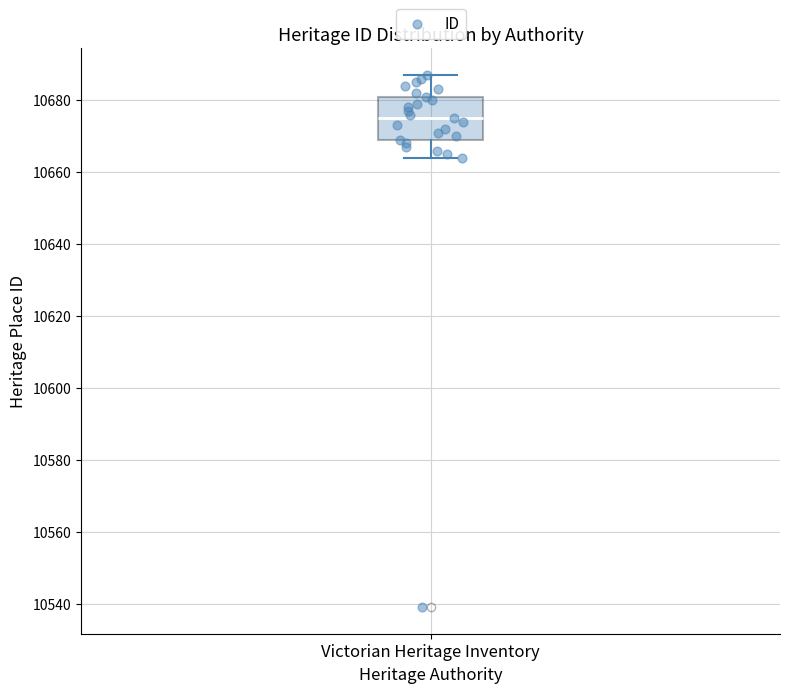

Transcribe this box plot: give where the median line is, the range the box spans, and where the two whiskers end, as read against the y-axis. The values are not printed on the chart, so give them approximately, as read against the axis.

median 10676, box 10670 to 10682, whiskers 10664 to 10688